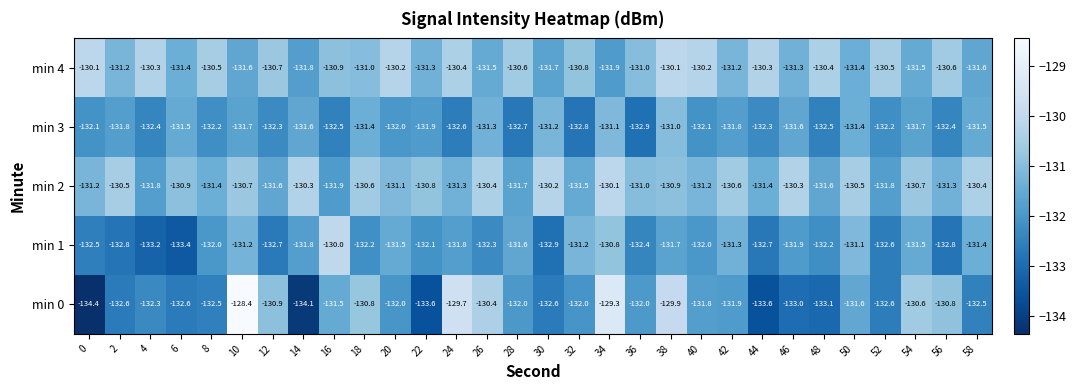

What is the maximum value for min 4?

-130.1